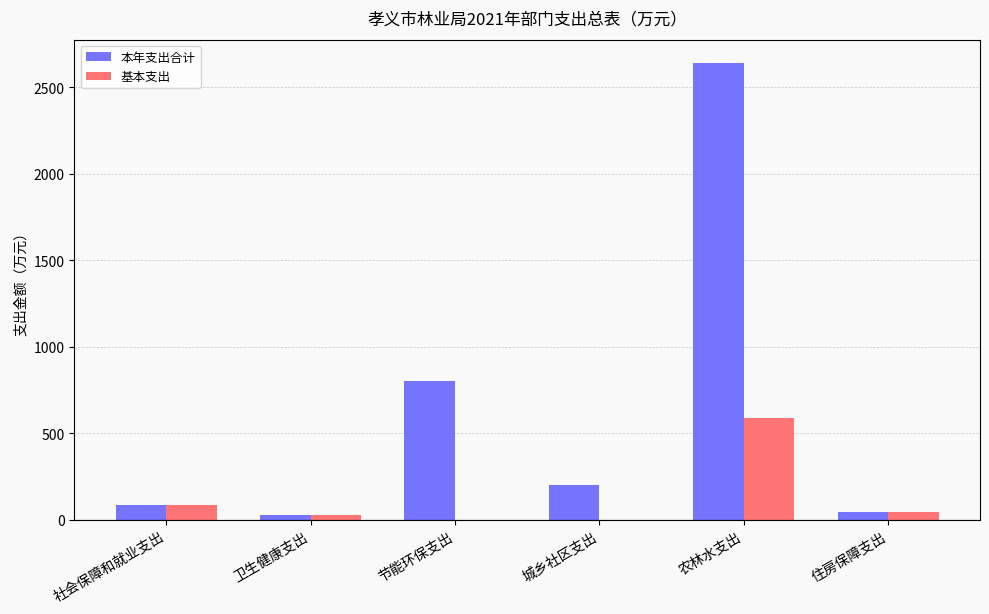

The value of 基本支出 at 节能环保支出 is 0.0. True or false?

True